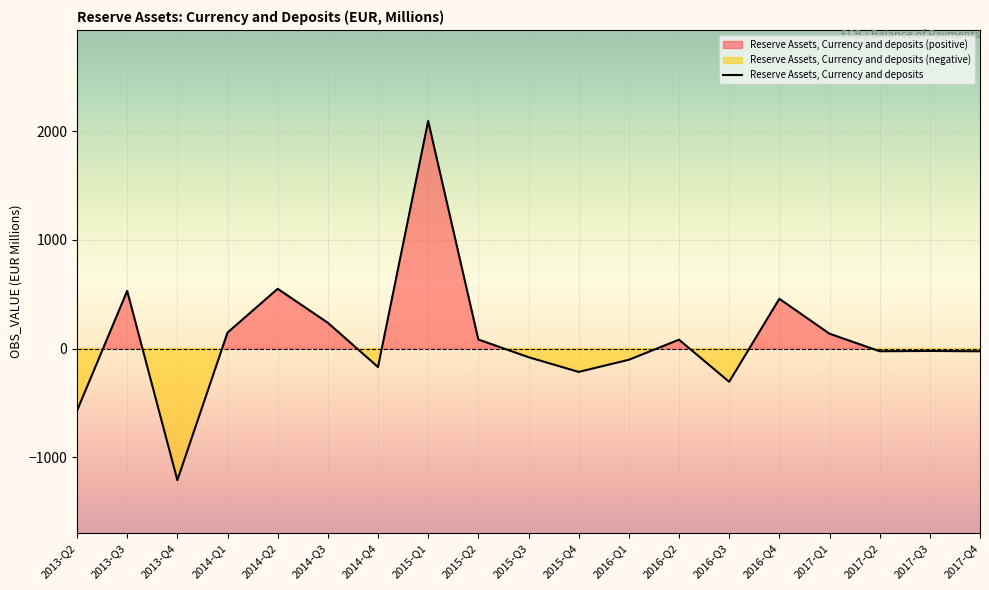

At which label does Reserve Assets, Currency and deposits reach its peak?

2015-Q1